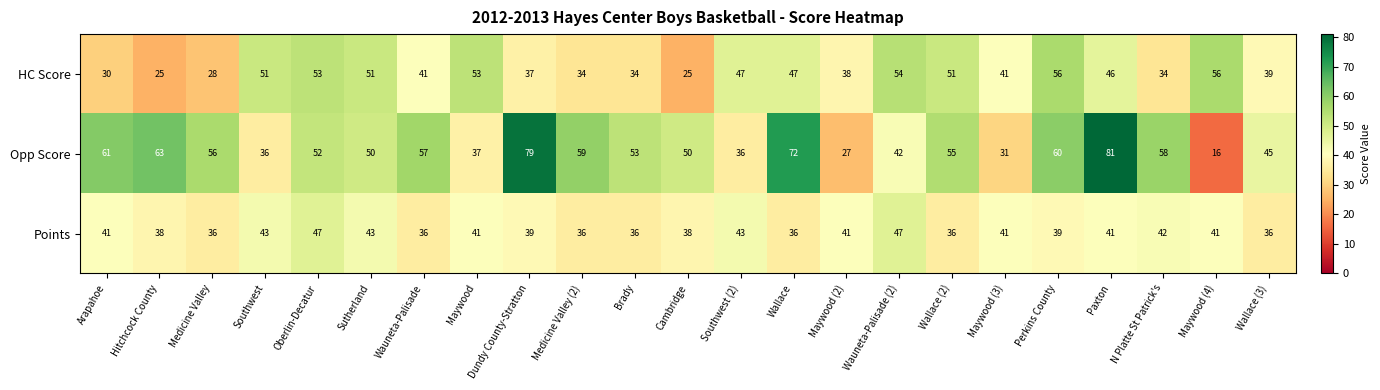

At which category does the chart reach its peak across all series?

Paxton